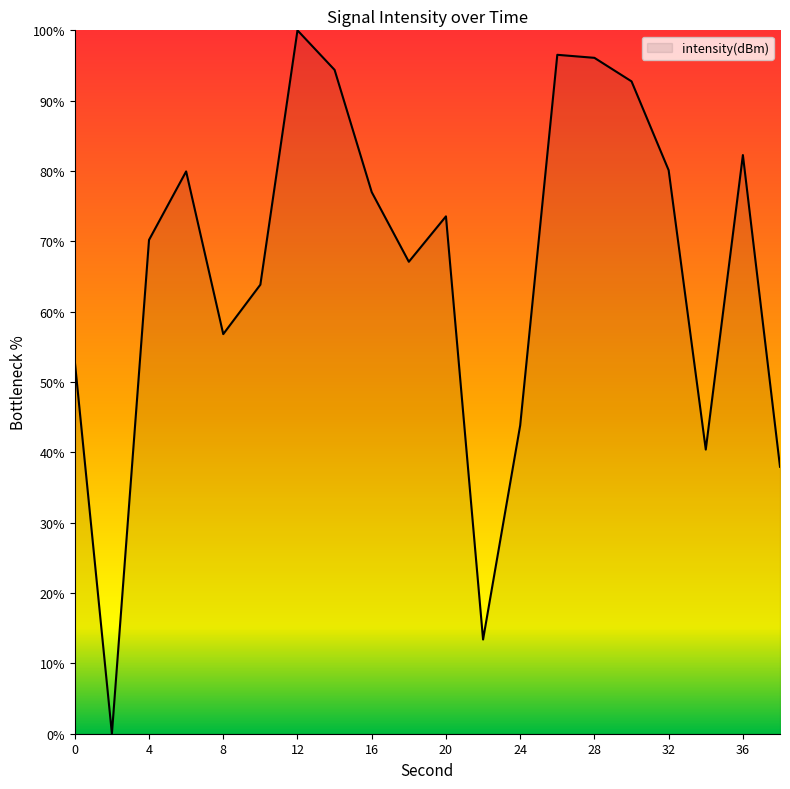

What is the maximum value shown in the chart?

100.0